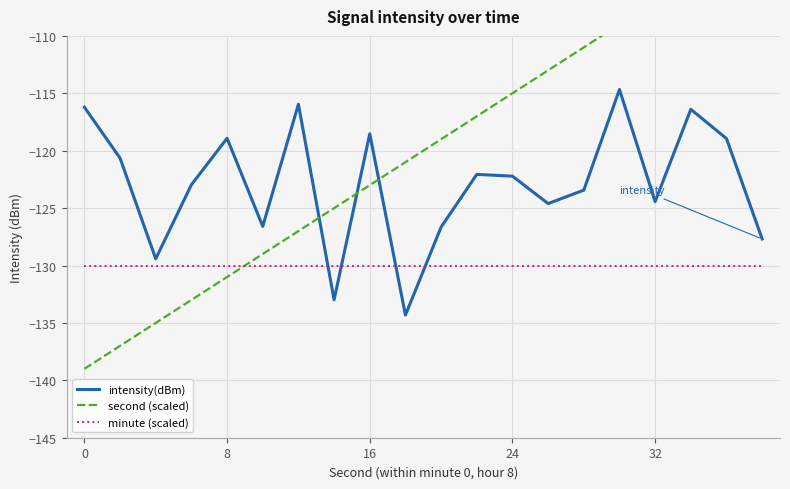

What is the difference between the second (scaled) values at 18 and 11?

14.0